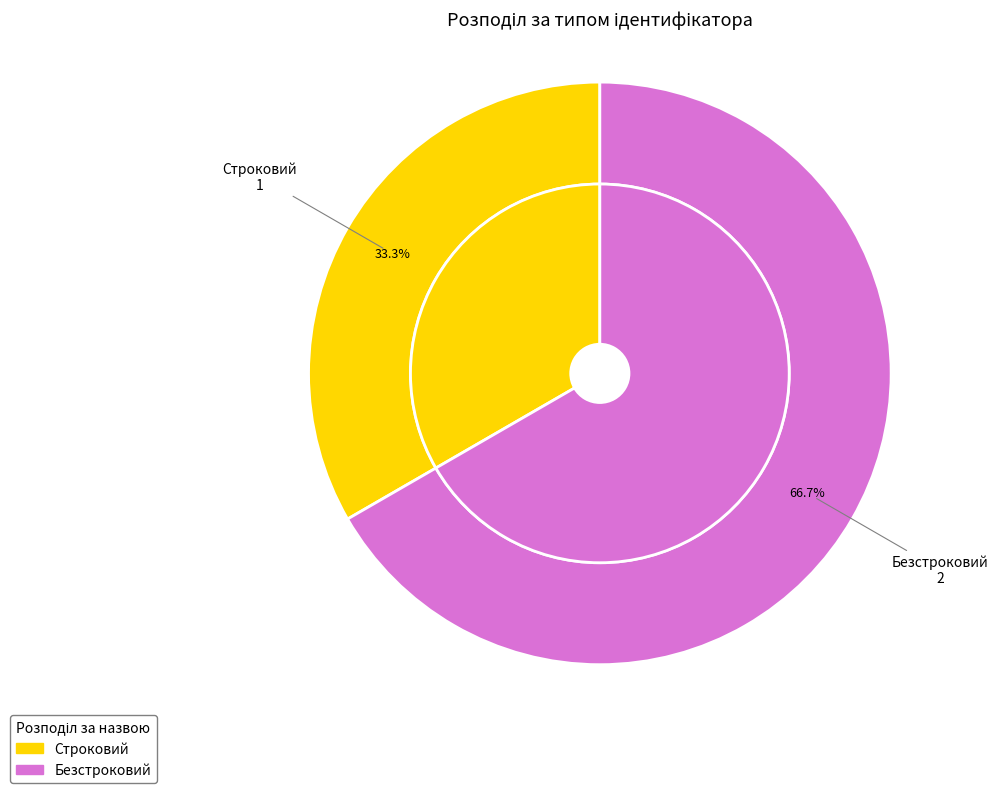

Count the number of slices in the pie.

2